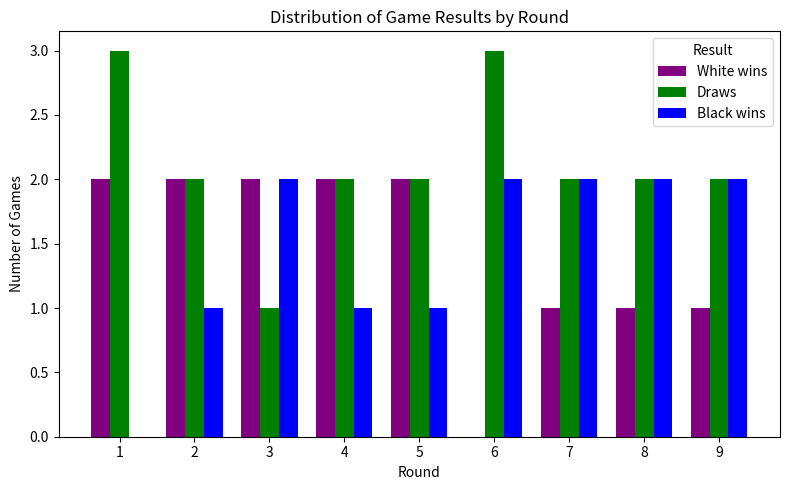

What is the greatest value displayed?

3